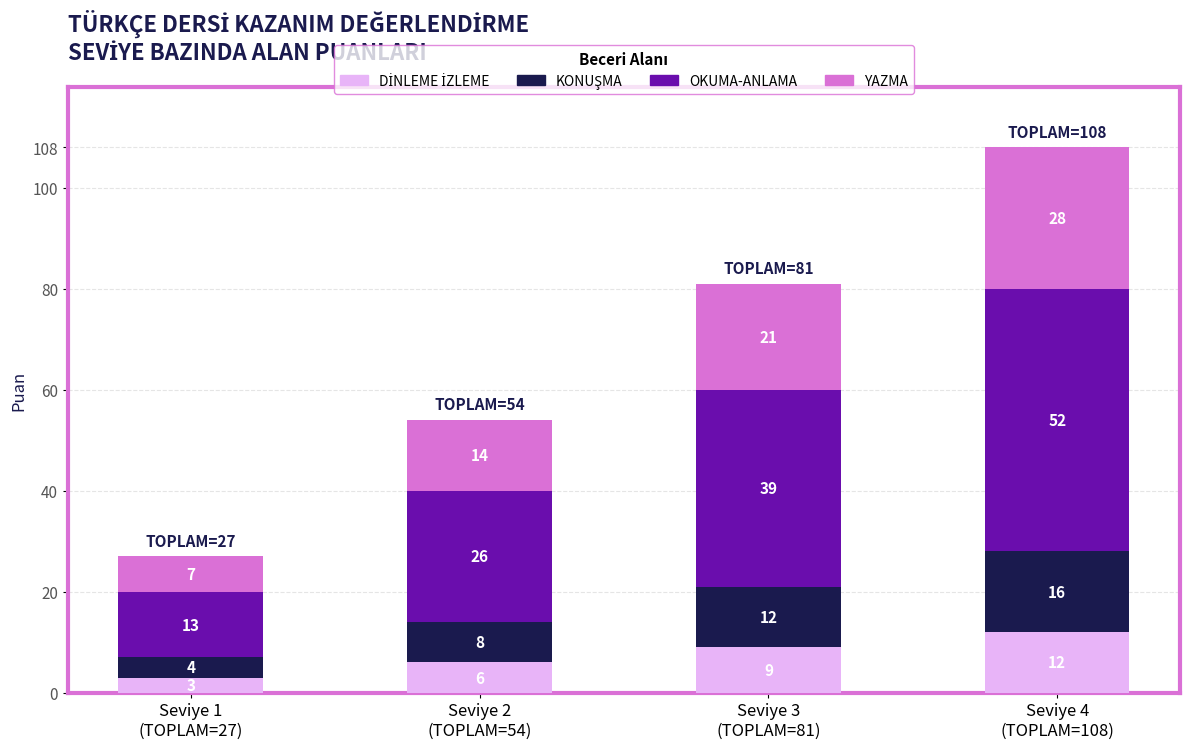

Are the bars horizontal?

No